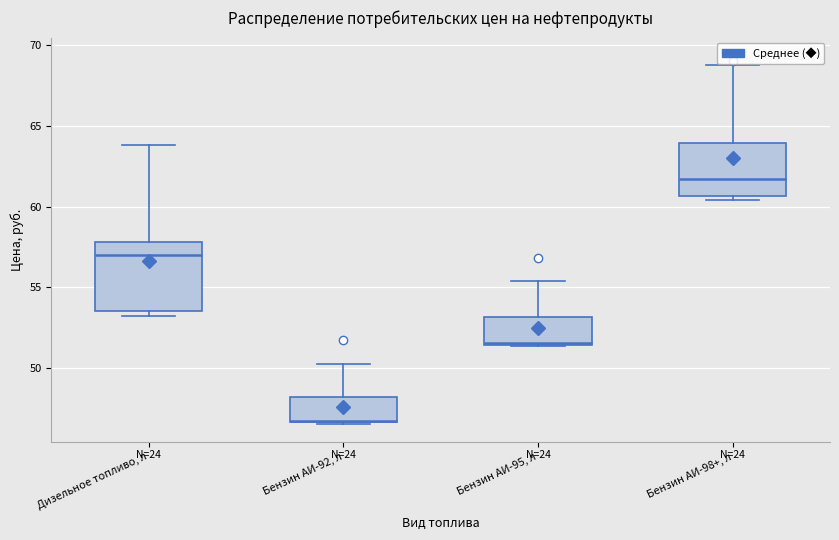

Comparing the boxes themselves (not the whiskers), which one is the tallest?

Дизельное топливо, л